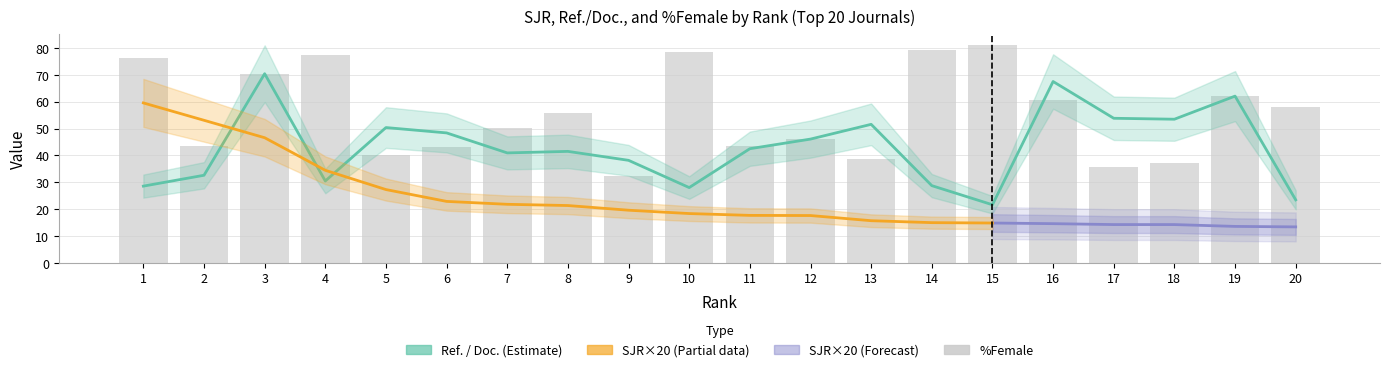

What is the difference between the maximum and second lowest values in the Ref. / Doc. series?

46.9